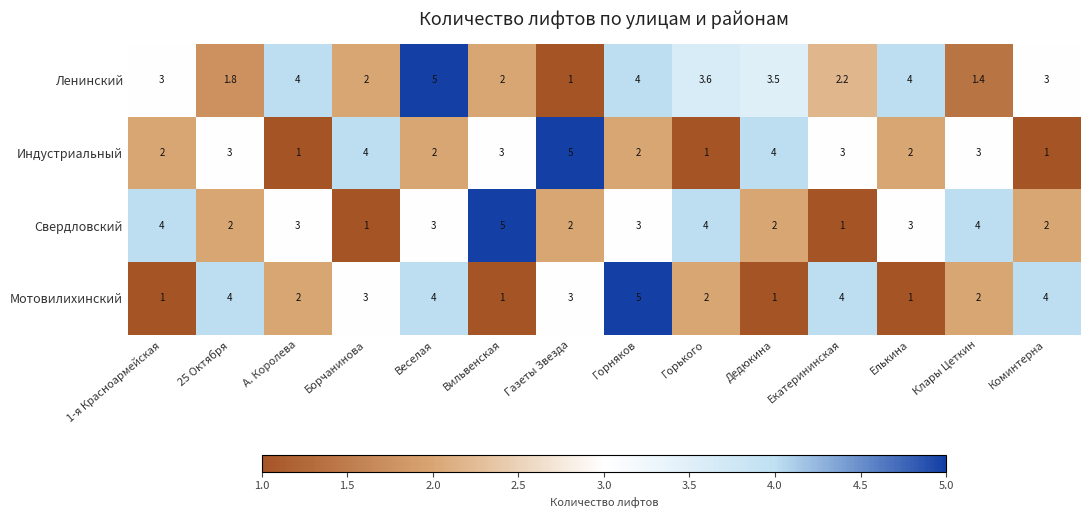

What is the total value across all series at Вильвенская?

11.0